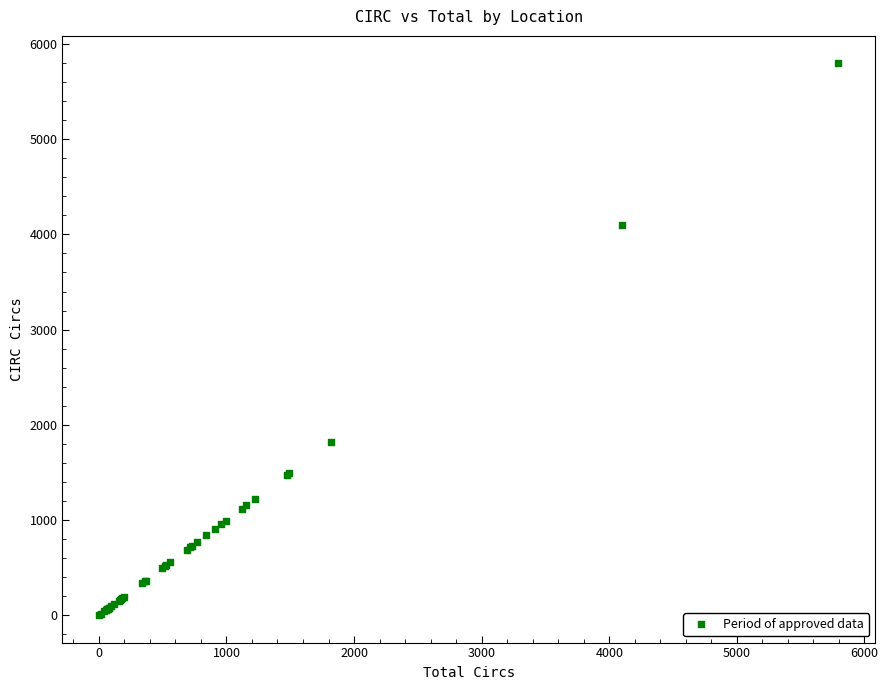

What Y value in the scatter plot is closest to 2899?

1817